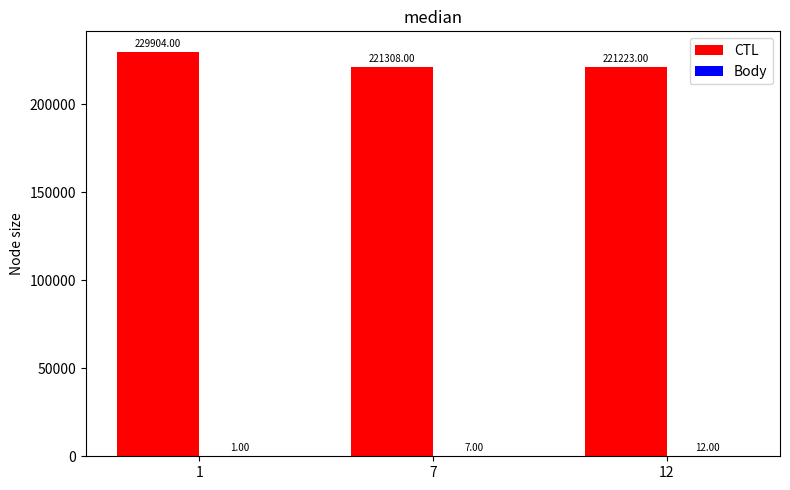

What is the sum of the CTL values at 7 and 12?

442531